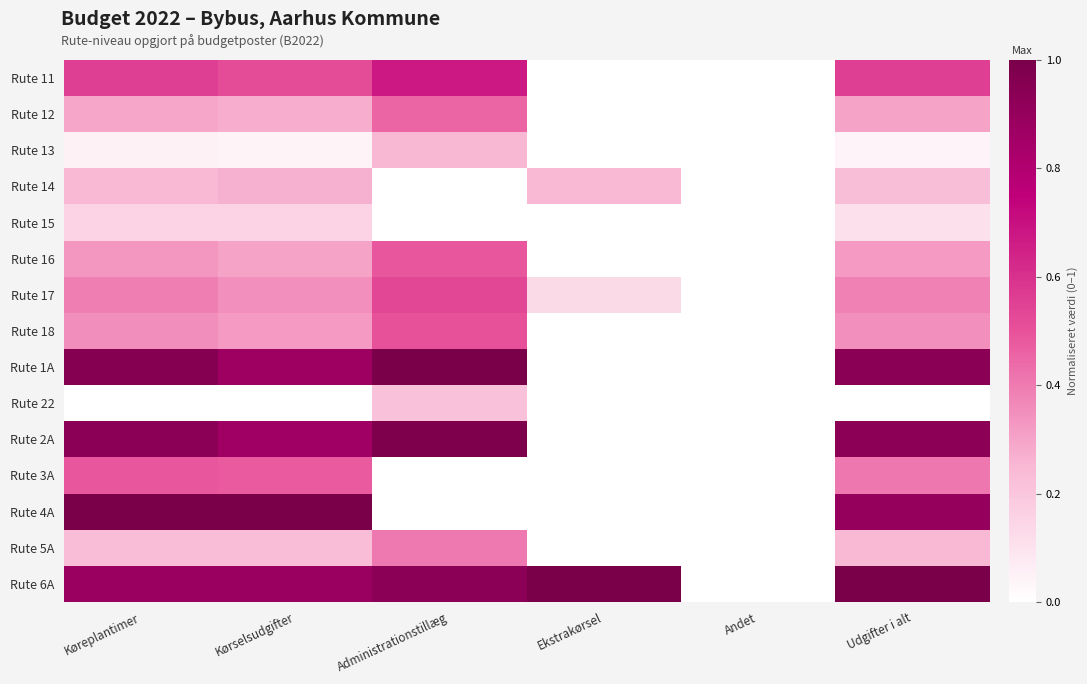

At how many categories does at least one series exceed 0?

5